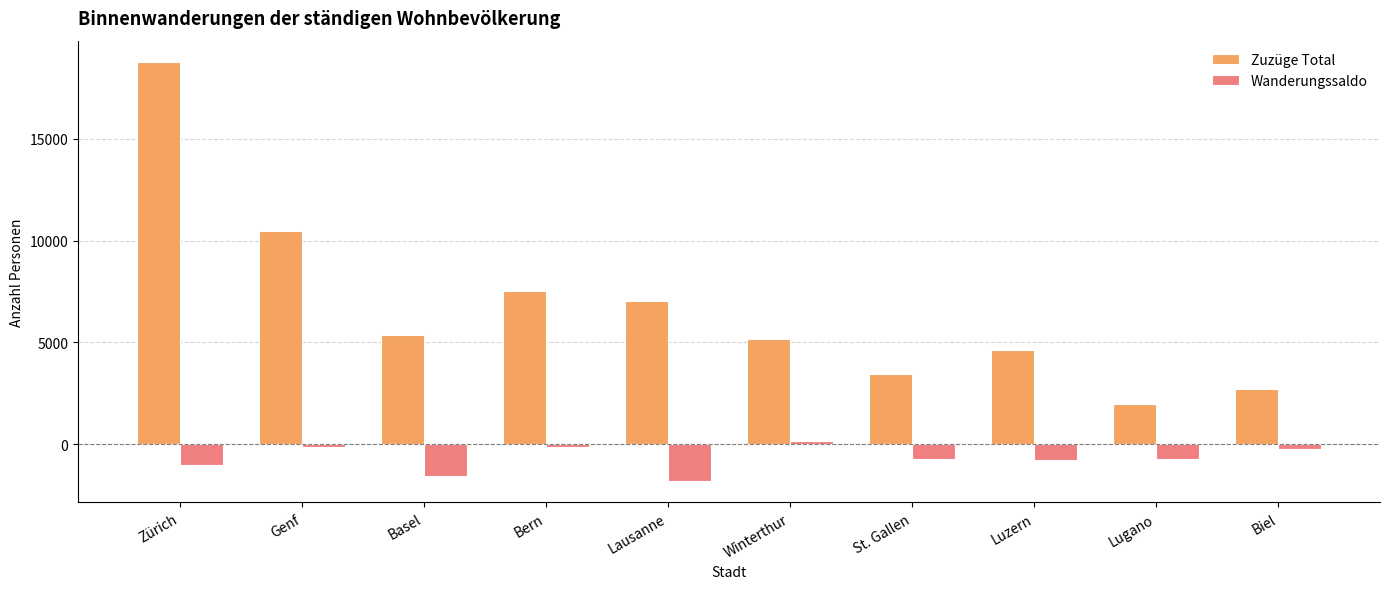

Which series has the widest spread of values?

Zuzüge Total